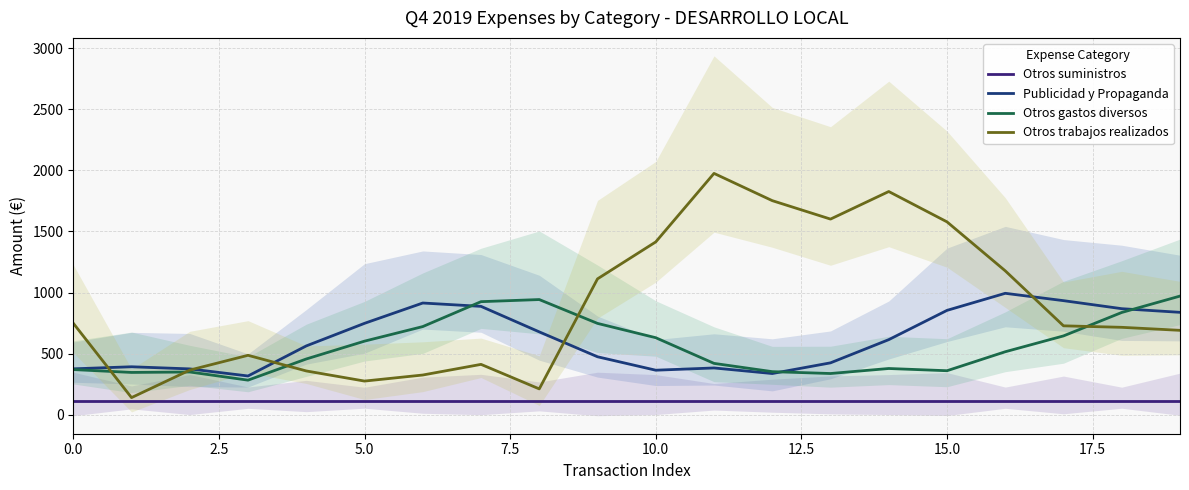

How many data points in Otros gastos diversos are less than 515?

10